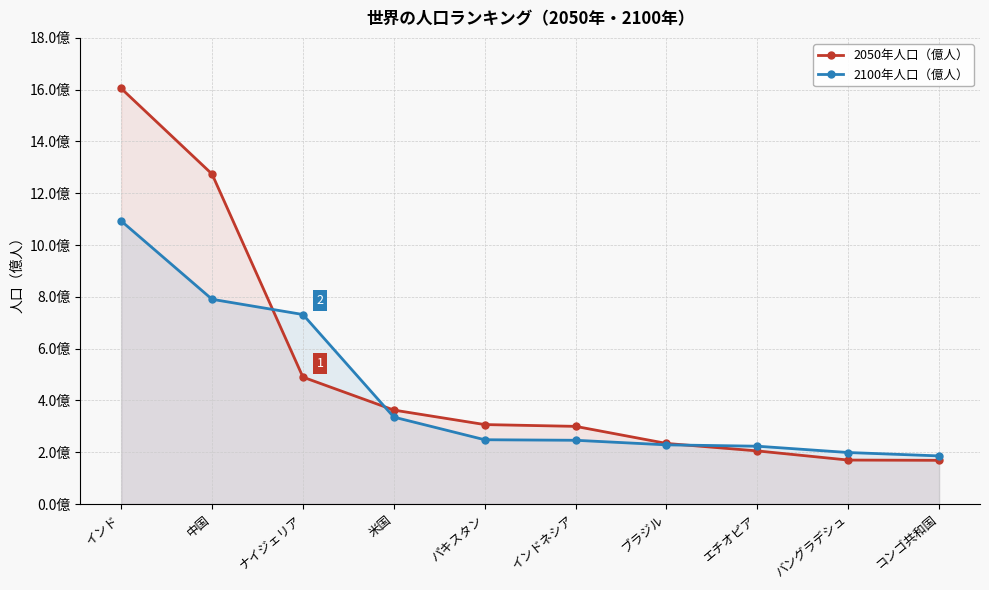

How many lines are shown in the chart?

2